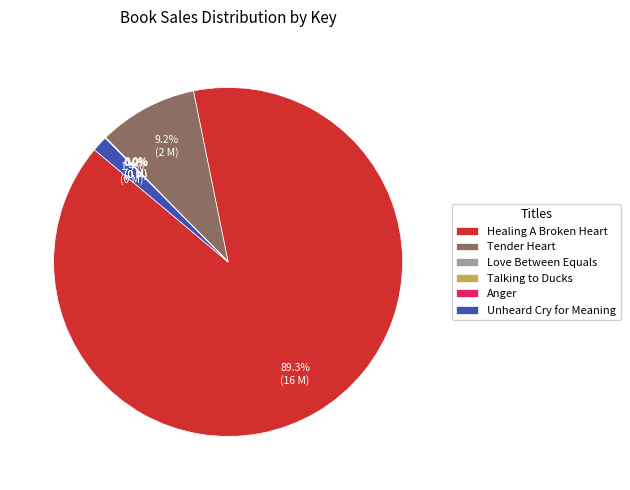

What percentage is NOT represented by Unheard Cry for Meaning?

98.6%